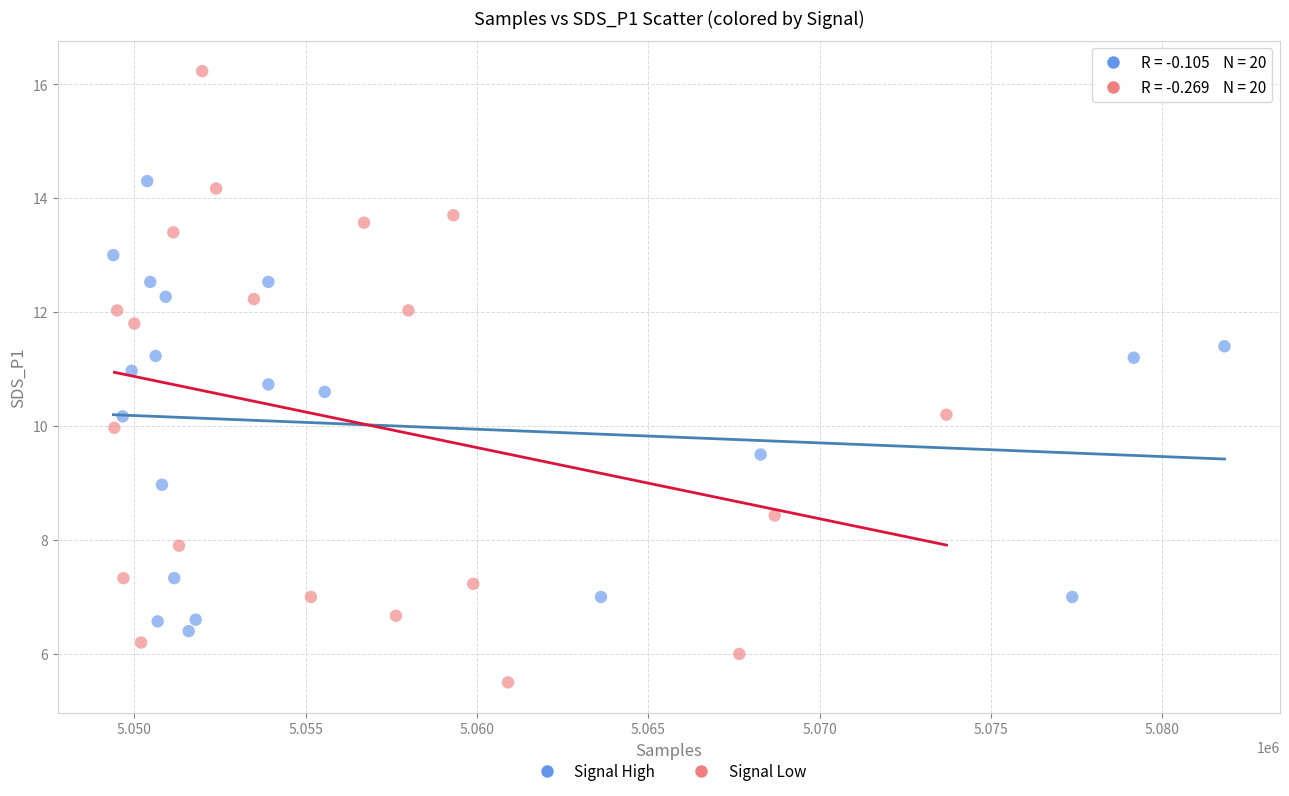

Which series contains the highest Y value?

Signal Low